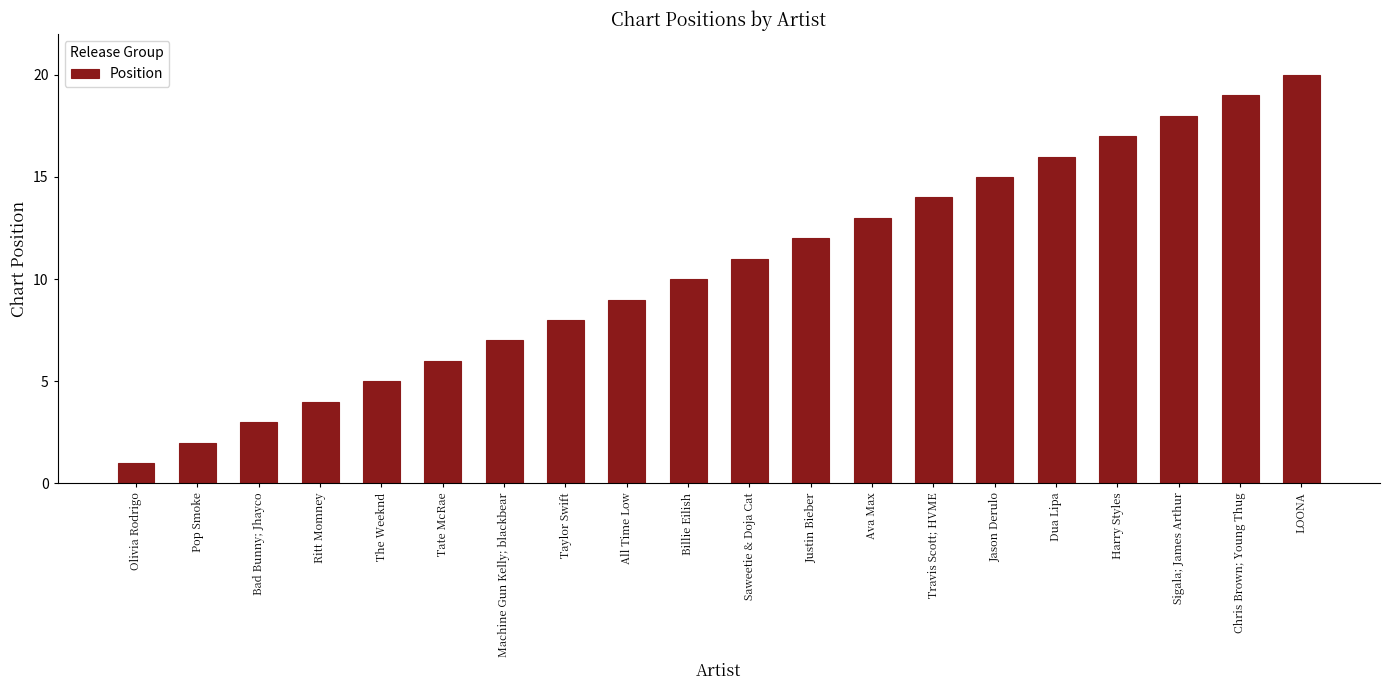

Rank the categories by value from lowest to highest.

Olivia Rodrigo, Pop Smoke, Bad Bunny; Jhayco, Ritt Momney, The Weeknd, Tate McRae, Machine Gun Kelly; blackbear, Taylor Swift, All Time Low, Billie Eilish, Saweetie & Doja Cat, Justin Bieber, Ava Max, Travis Scott; HVME, Jason Derulo, Dua Lipa, Harry Styles, Sigala; James Arthur, Chris Brown; Young Thug, LOONA